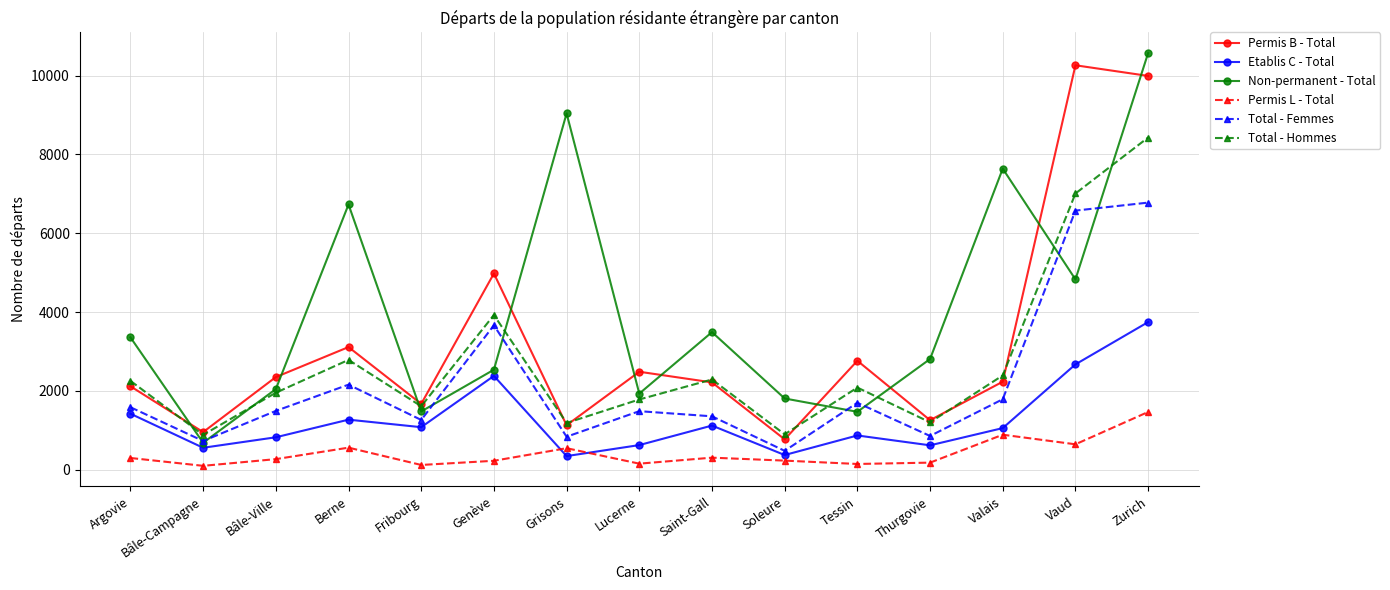

Where do Non-permanent - Total and Permis B - Total first cross each other?

Argovie and Bâle-Campagne